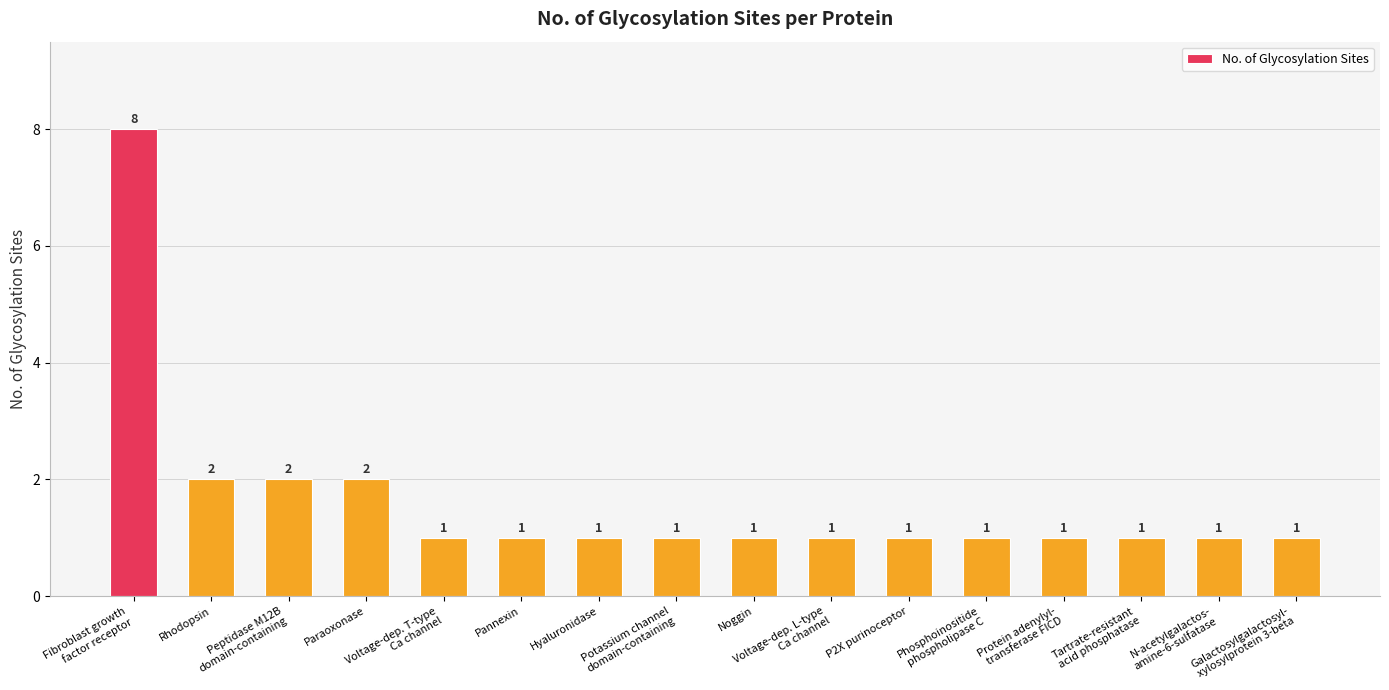

Reading left to right, list all the values displayed in this chart.

8	2	2	2	1	1	1	1	1	1	1	1	1	1	1	1